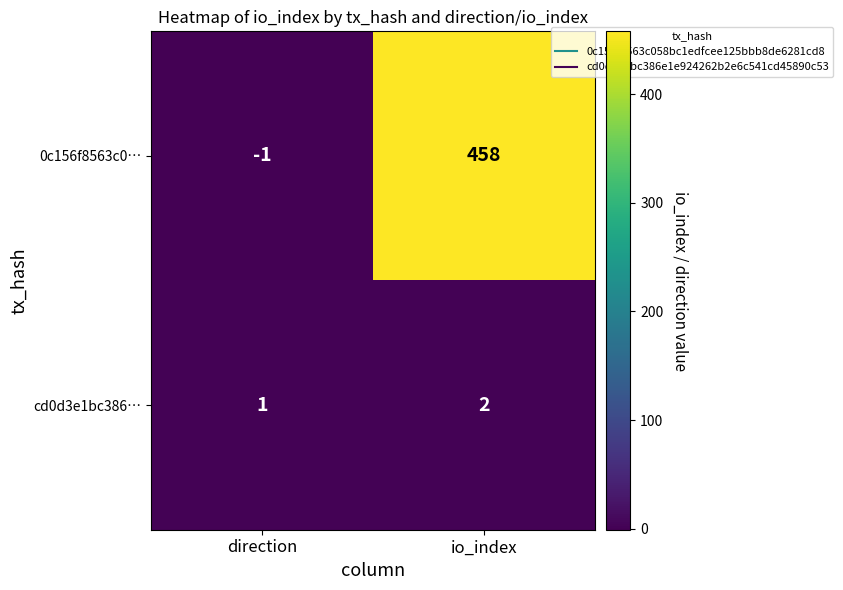

How many series are shown in this chart?

2